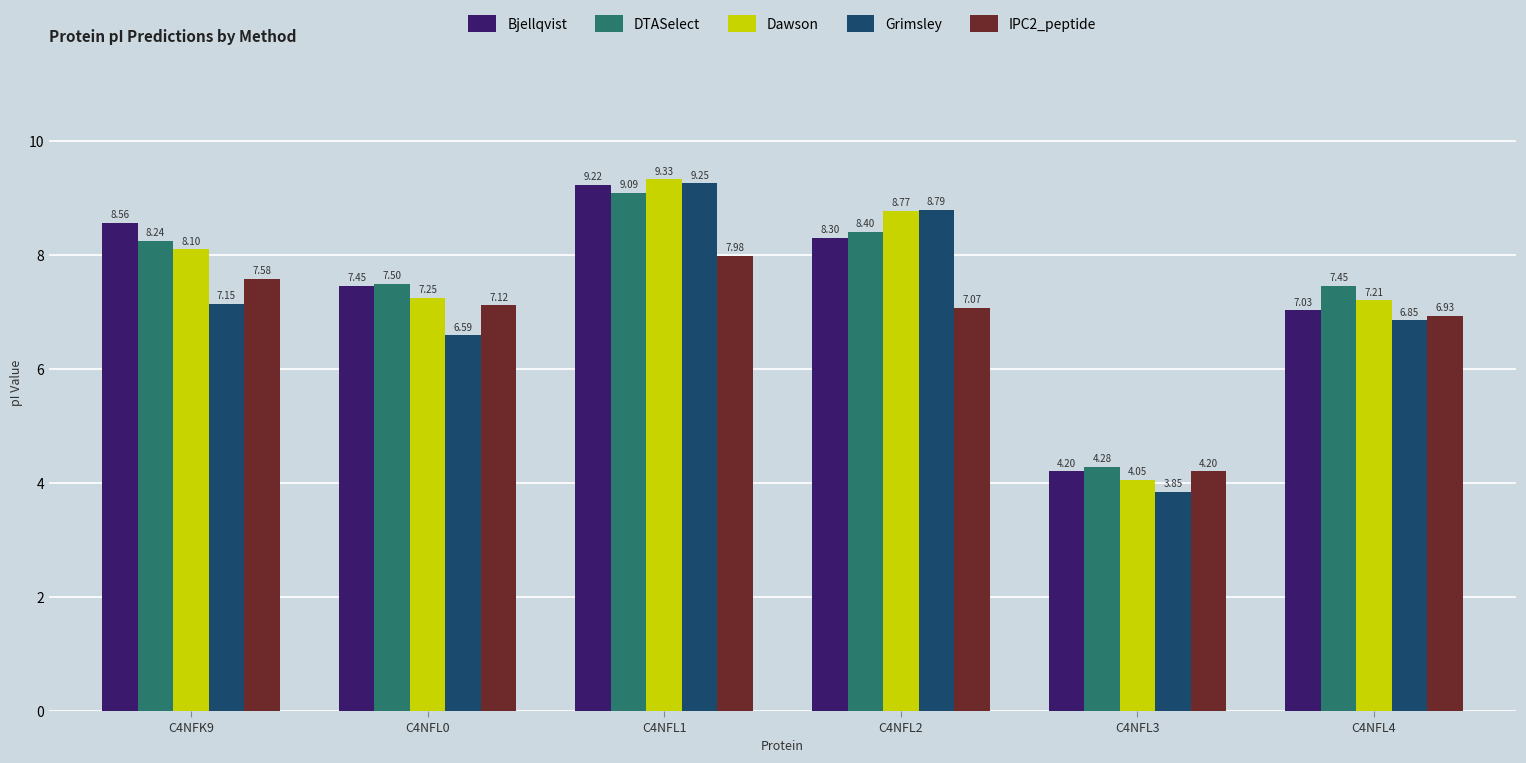

What is the total value across all series at C4NFL3?

20.6